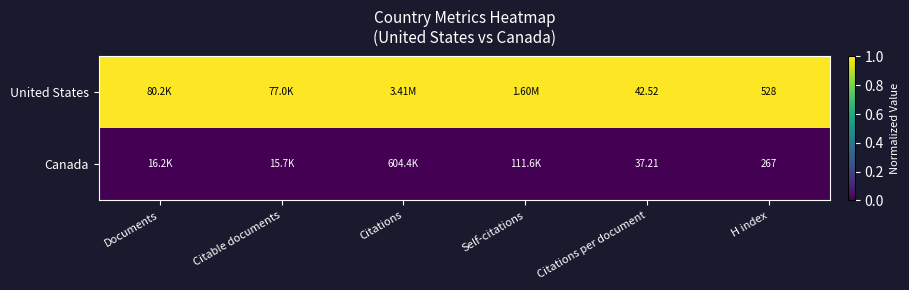

How many data points does each series have?

6